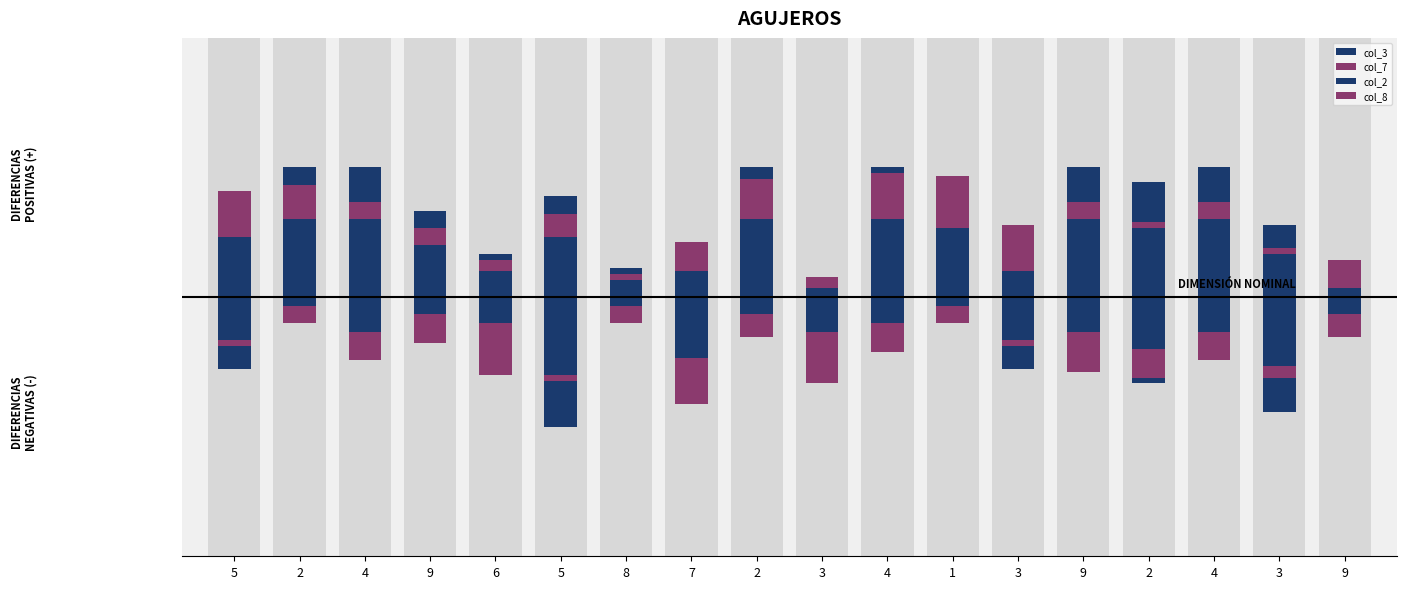

Which has a higher value, 9 or 3?

9